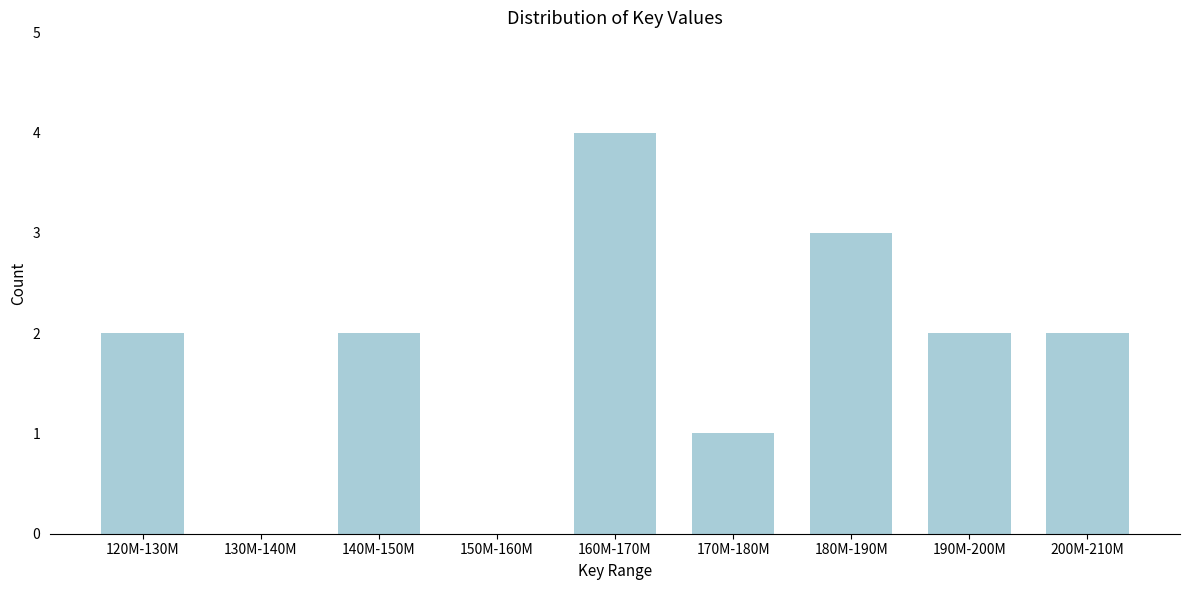

Reading left to right, transcribe all the data shown in this chart.

120M-130M=2	130M-140M=0	140M-150M=2	150M-160M=0	160M-170M=4	170M-180M=1	180M-190M=3	190M-200M=2	200M-210M=2